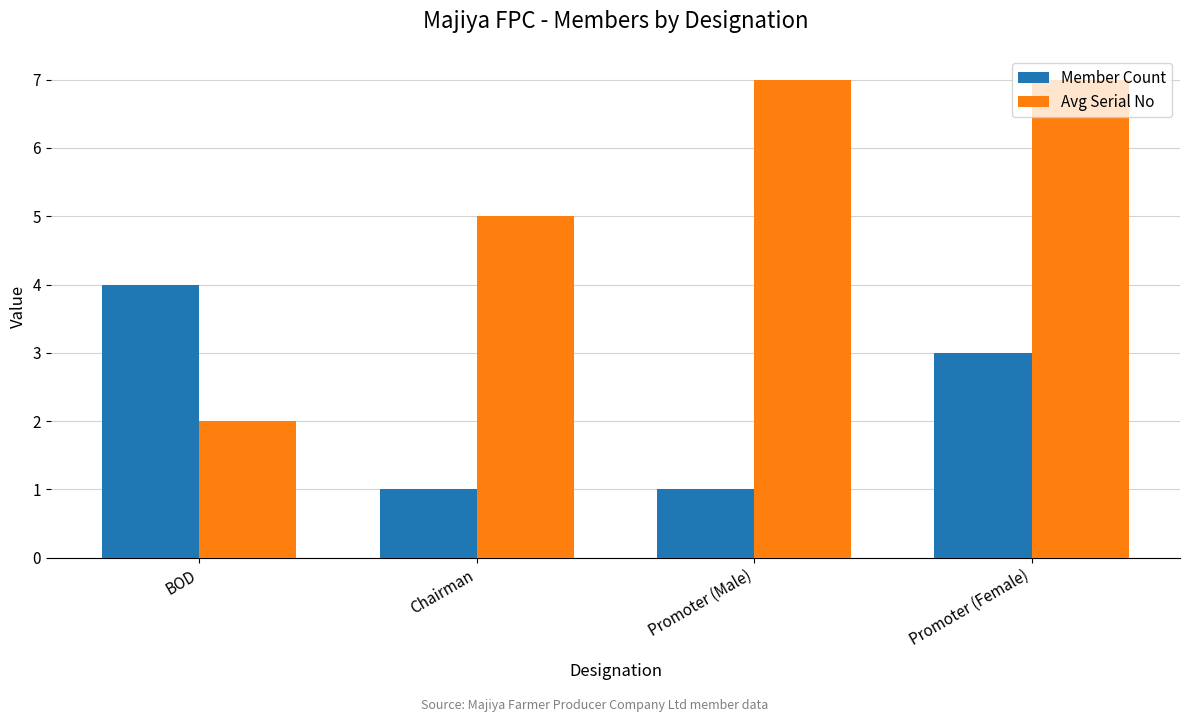

How many data points in Avg Serial No are less than 7?

2